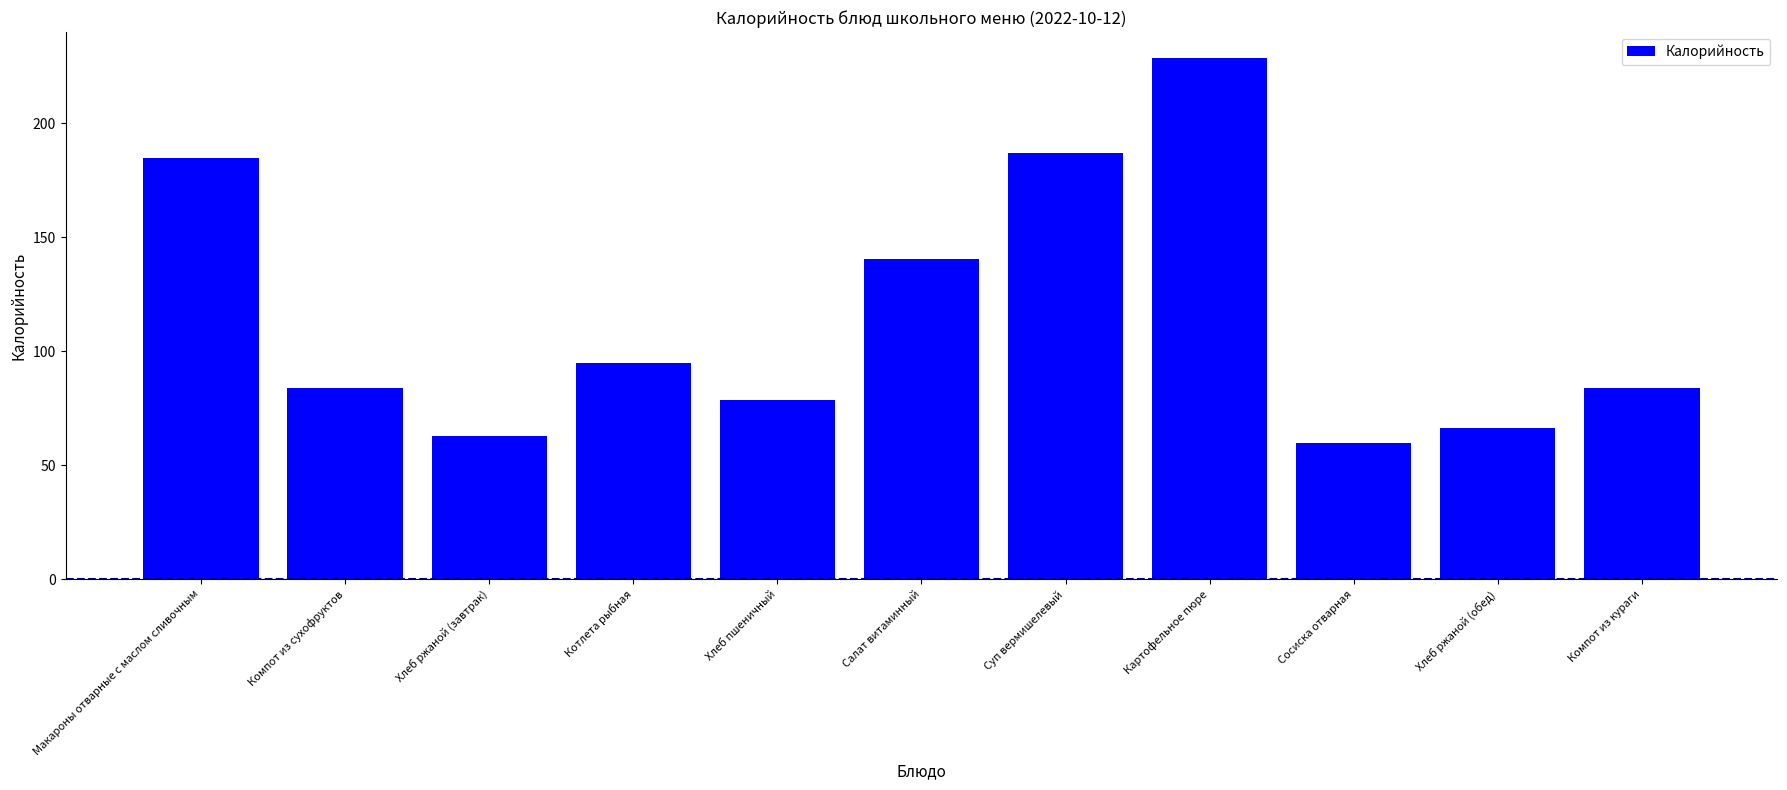

What is the change in value from Хлеб ржаной (завтрак) to Хлеб пшеничный?

+15.7